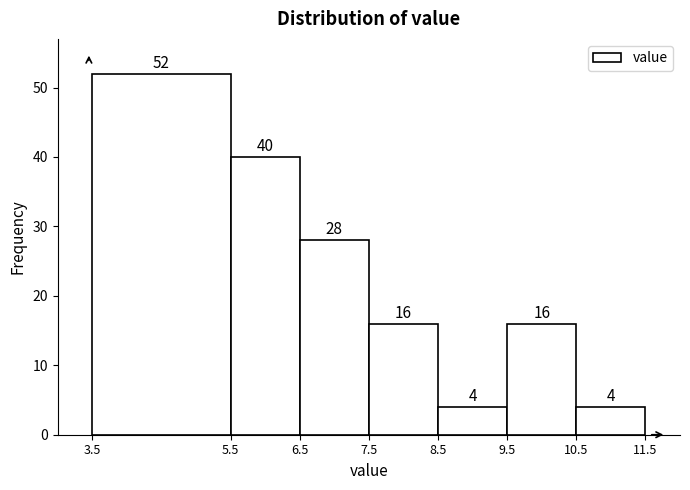

Reading left to right, transcribe this chart: for each bar, give the range it covers on the x-axis and its height.

3.5 to 5.5: 52
5.5 to 6.5: 40
6.5 to 7.5: 28
7.5 to 8.5: 16
8.5 to 9.5: 4
9.5 to 10.5: 16
10.5 to 11.5: 4